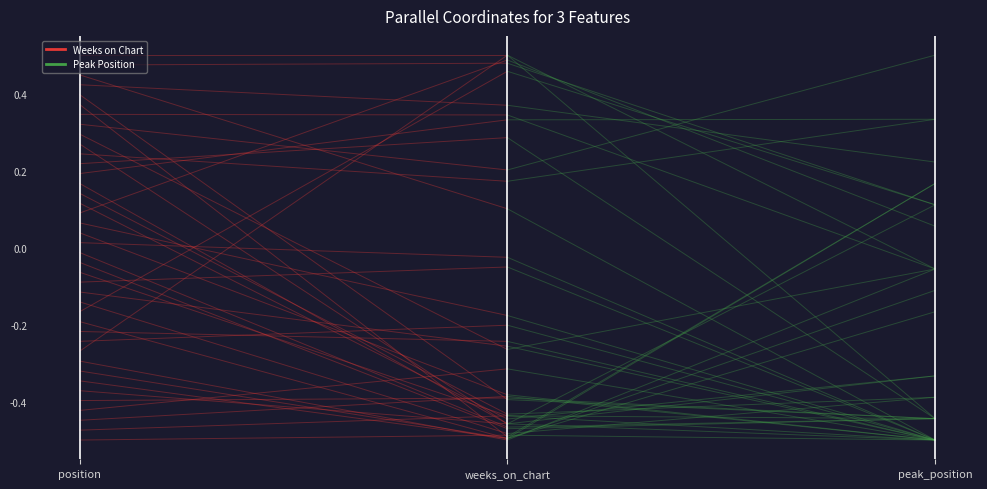

Is it true that Weeks on Chart equals -0.1 at position?

False